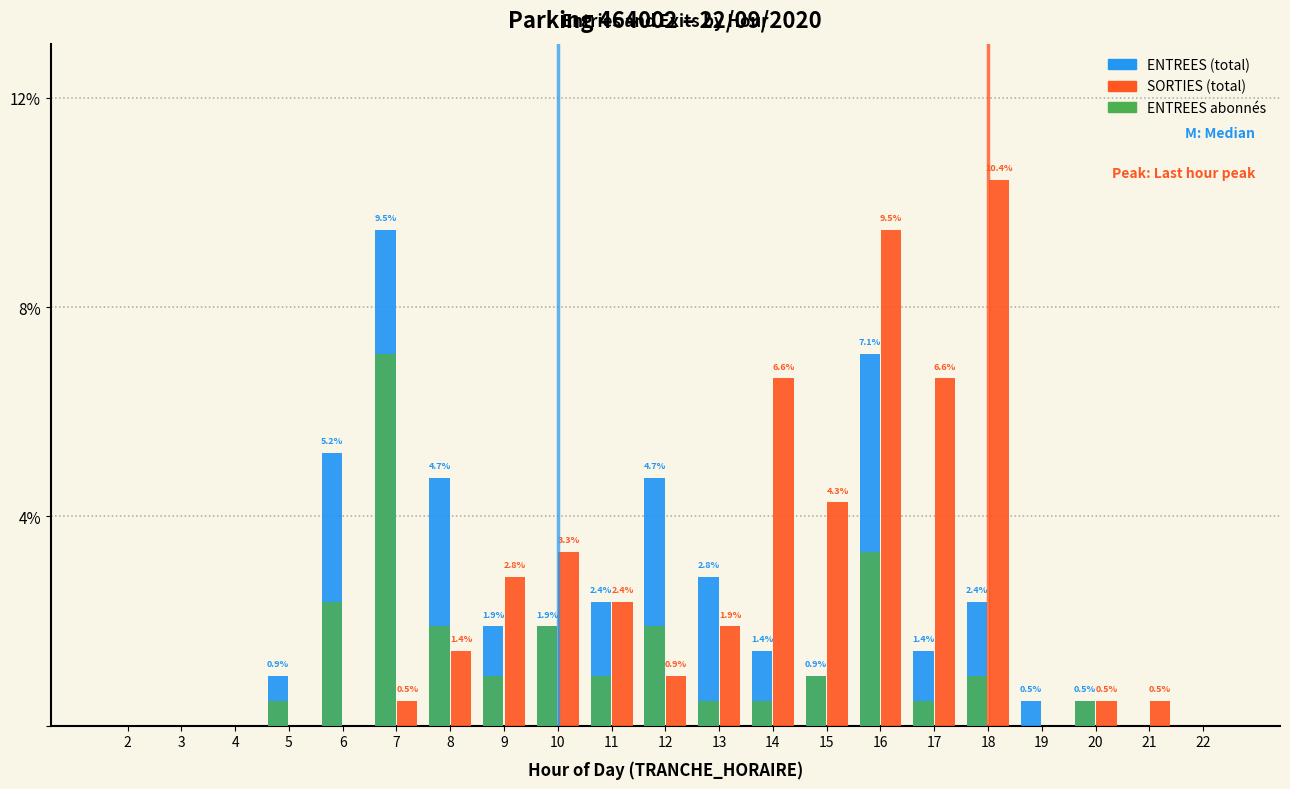

The ENTREES (total) series shows 4.7 at 12. True or false?

True